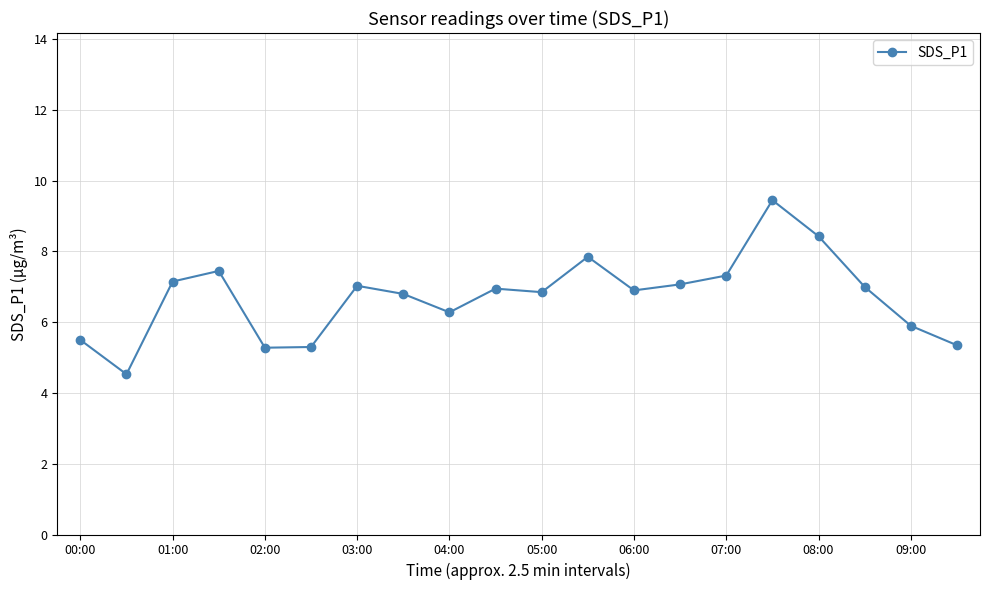

True or false: the data has more than 0 interior local peaks.

True